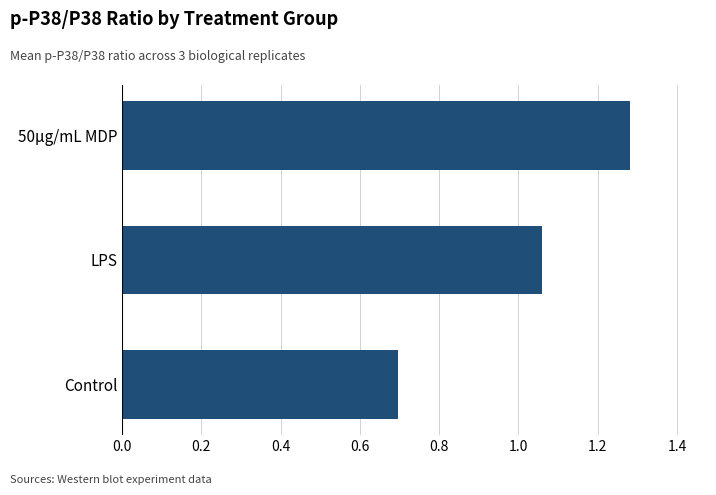

At which label is the value closest to 0?

Control